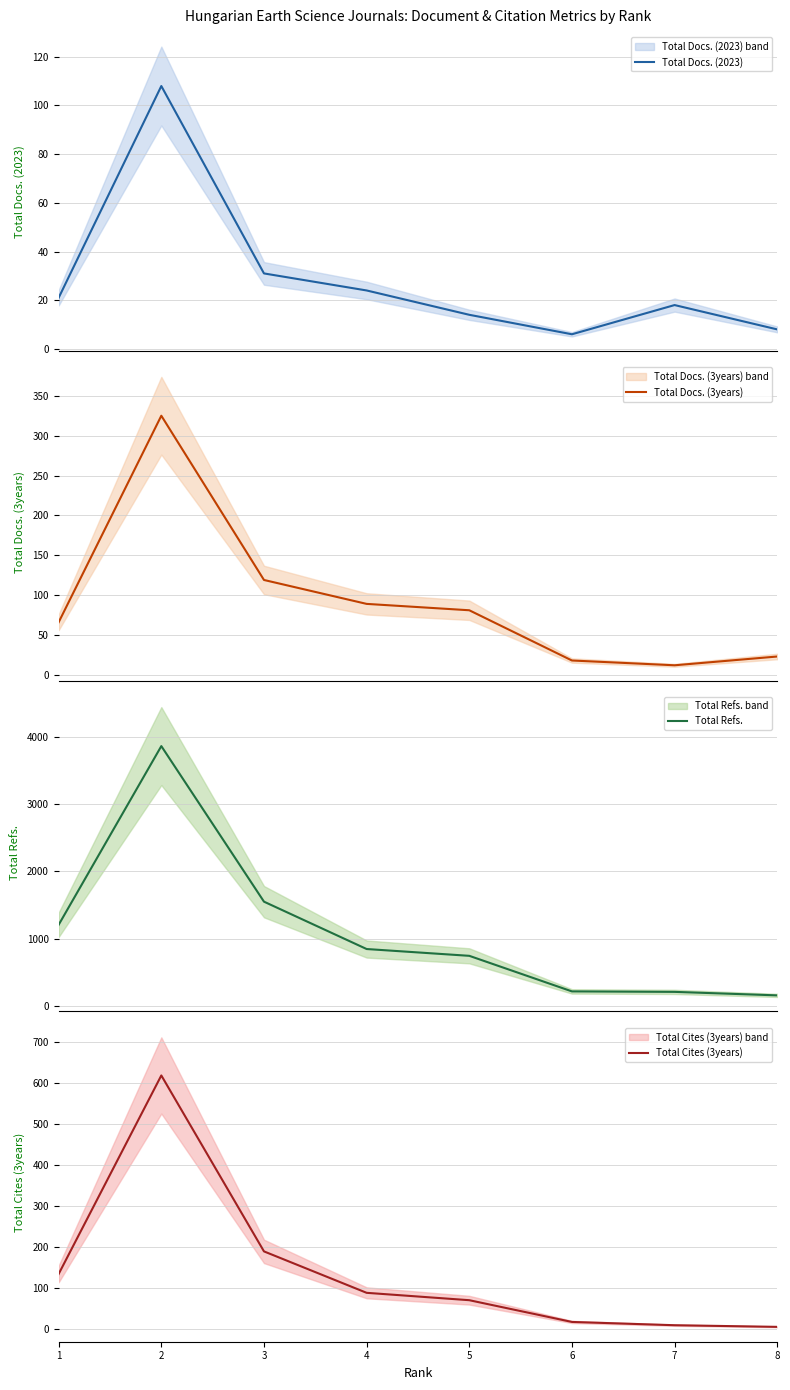

What is the greatest value displayed?

3858